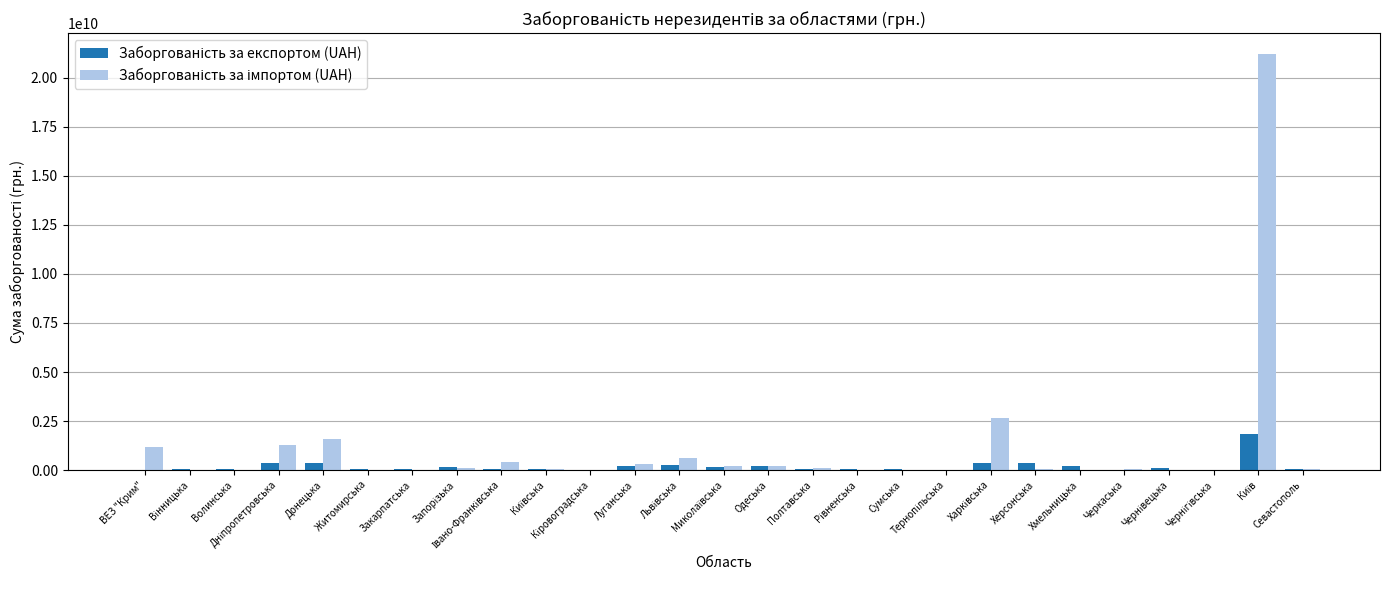

Count the number of data series in this chart.

2